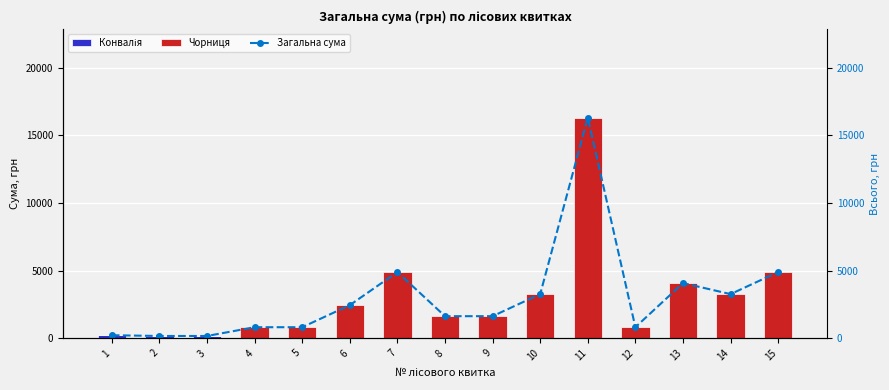

Rank the categories by Чорниця value from highest to lowest.

11, 7, 15, 13, 10, 14, 6, 8, 9, 4, 5, 12, 1, 2, 3